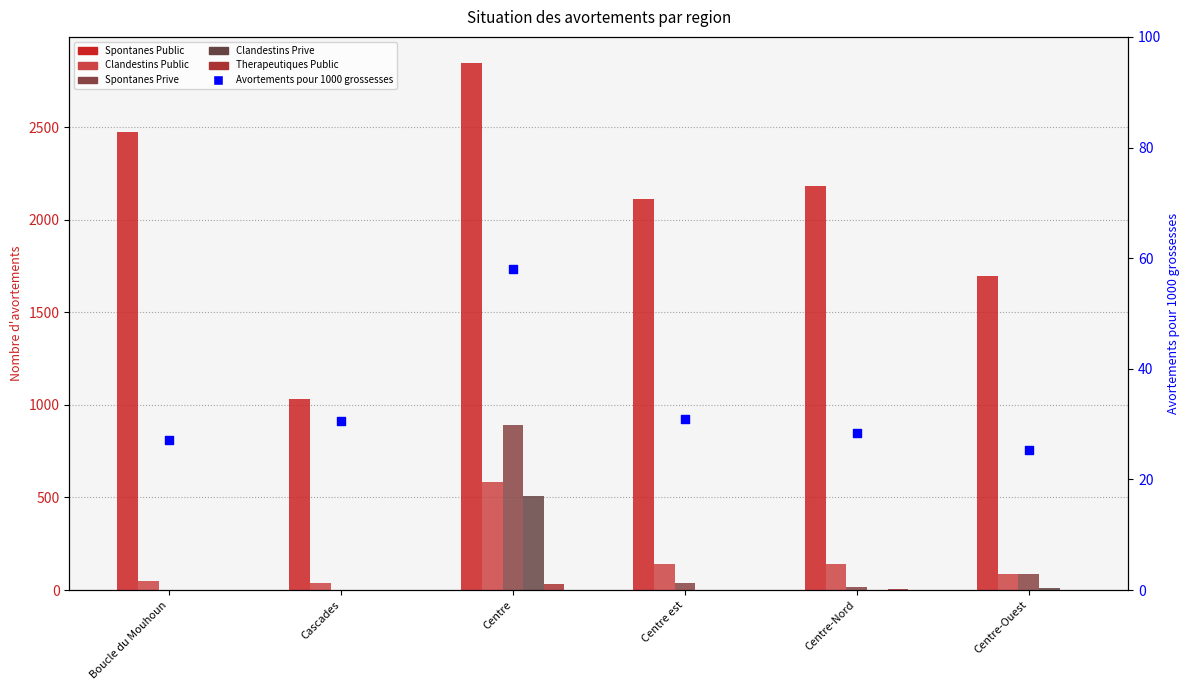

At how many categories does at least one series exceed 1392?

5